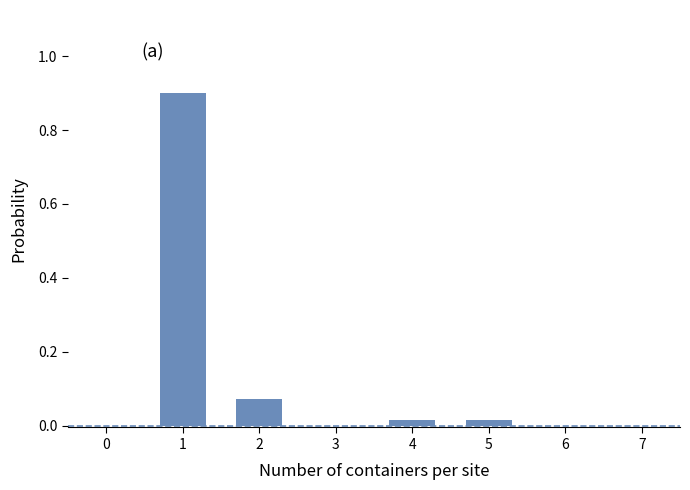

What is the maximum value shown in the chart?

0.9